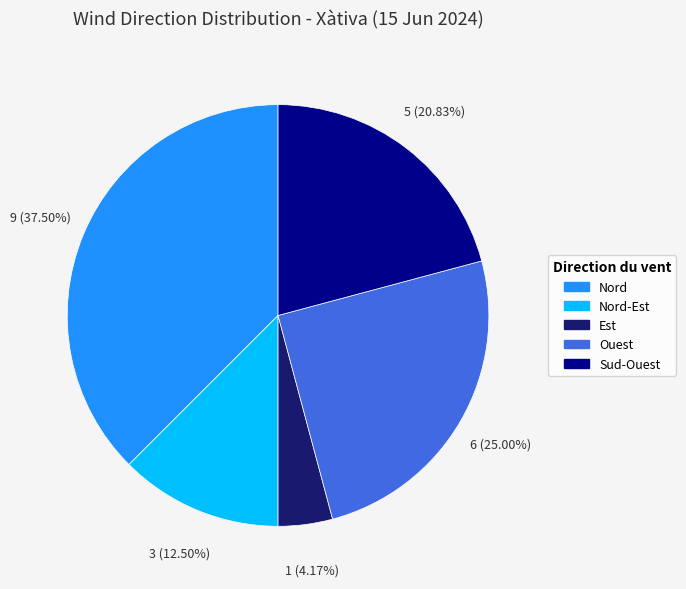

The Nord-Est slice represents 4% of the pie. True or false?

False